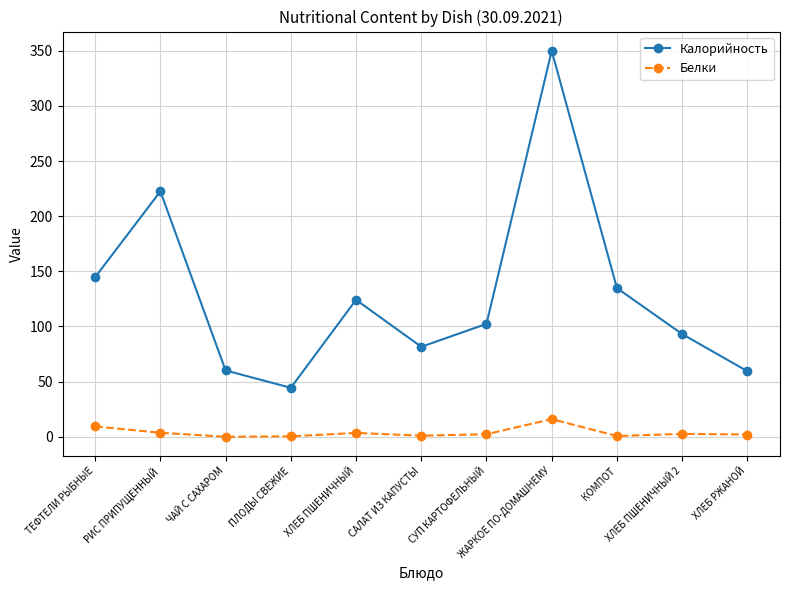

True or false: Калорийность and Белки intersect in this chart.

False